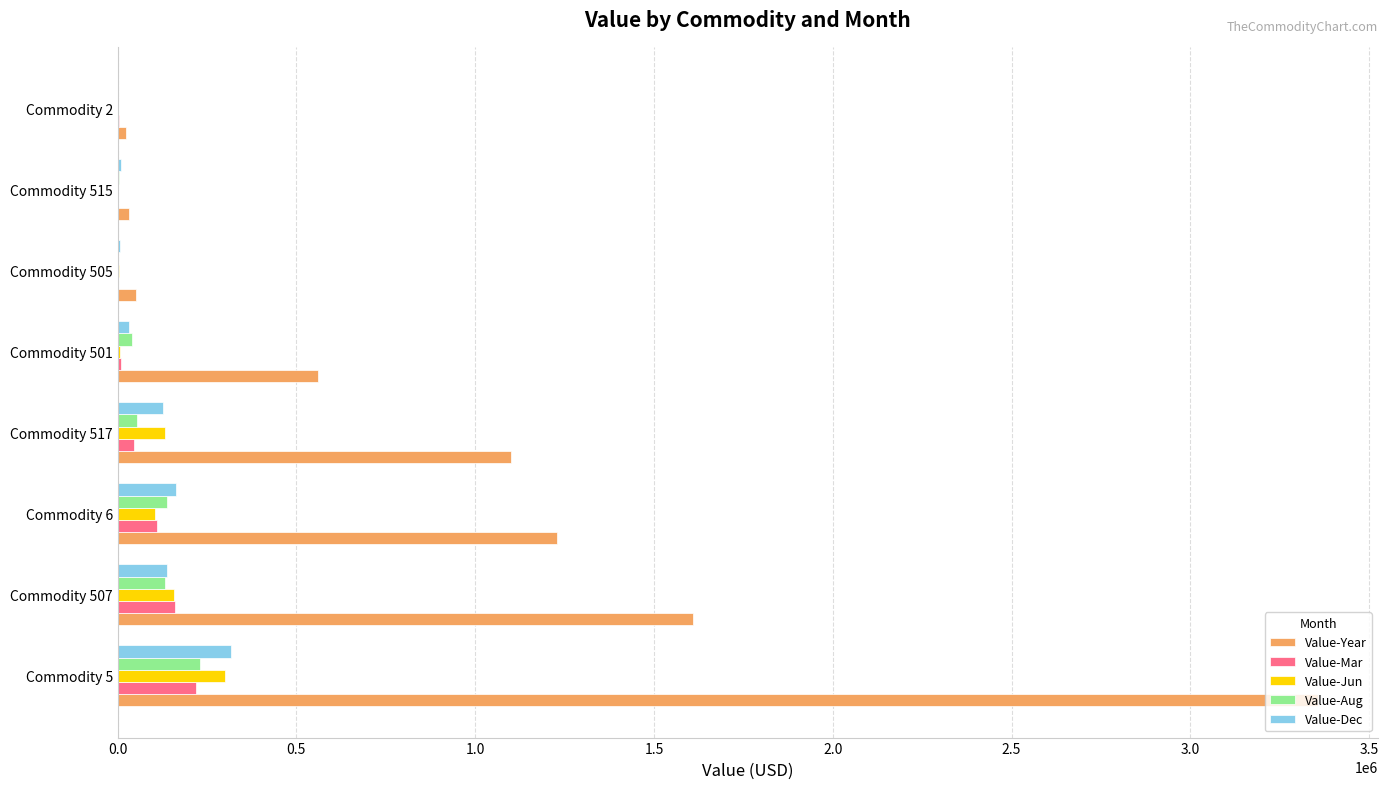

Which series has the largest total across all categories?

Value-Year